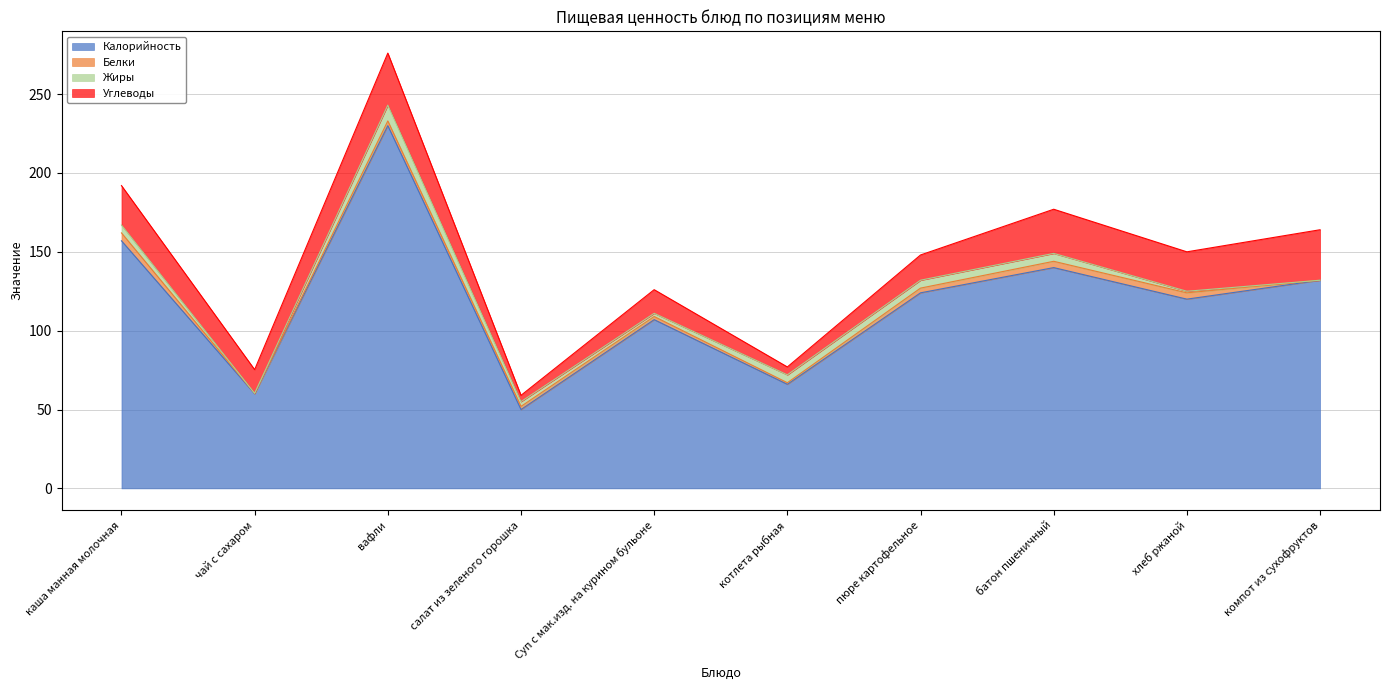

Reading right to left, transcribe all the data shown in this chart.

Калорийность: 132.0	120.0	140.0	124.0	66.0	107.0	50.0	230.0	60.0	157.0
Белки: 0.0	4.0	4.0	3.0	1.0	2.0	2.0	3.0	0.2	5.0
Жиры: 0.0	1.0	5.0	5.0	5.0	2.0	3.0	10.0	0.1	5.0
Углеводы: 32.0	25.0	28.0	16.0	5.0	15.0	4.0	33.0	15.0	25.0